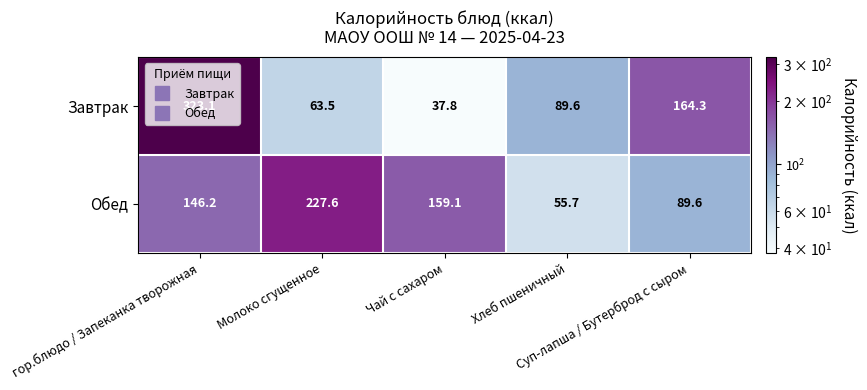

Which series has the largest total across all categories?

Завтрак